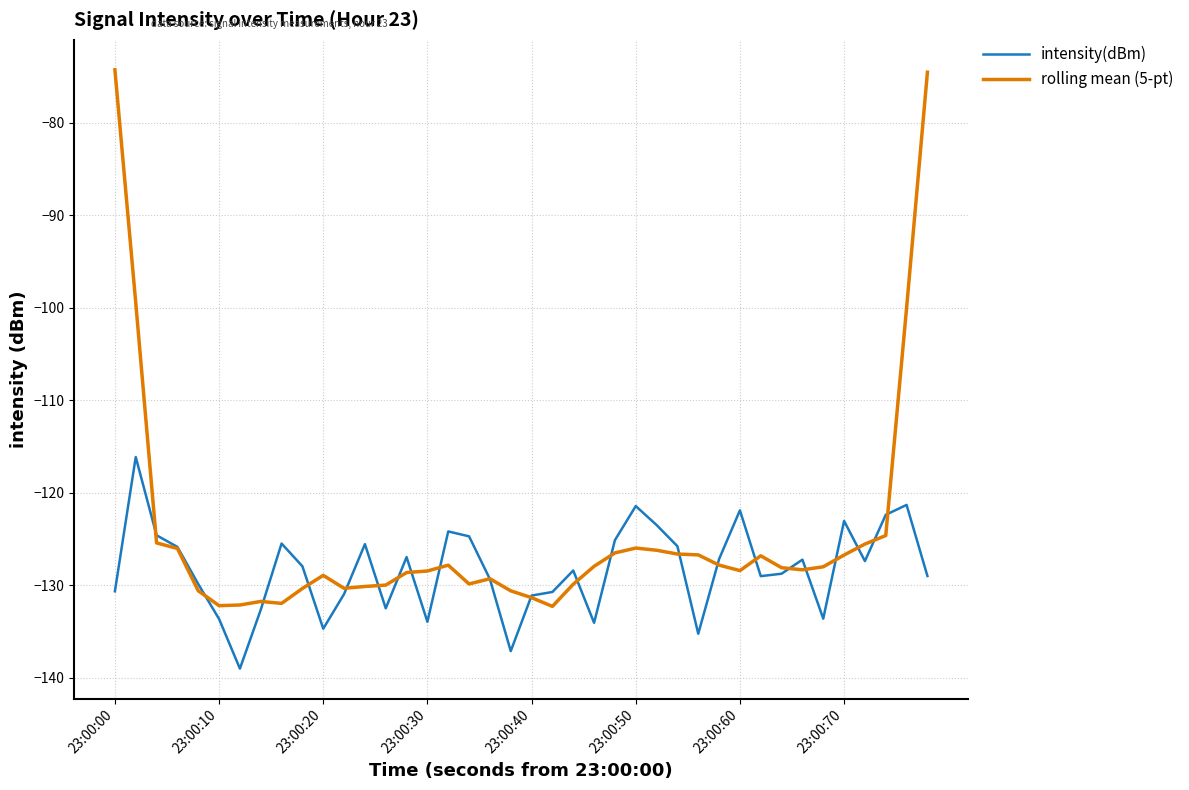

After their last crossing, which series has the higher values: intensity(dBm) or rolling mean (5-pt)?

rolling mean (5-pt)